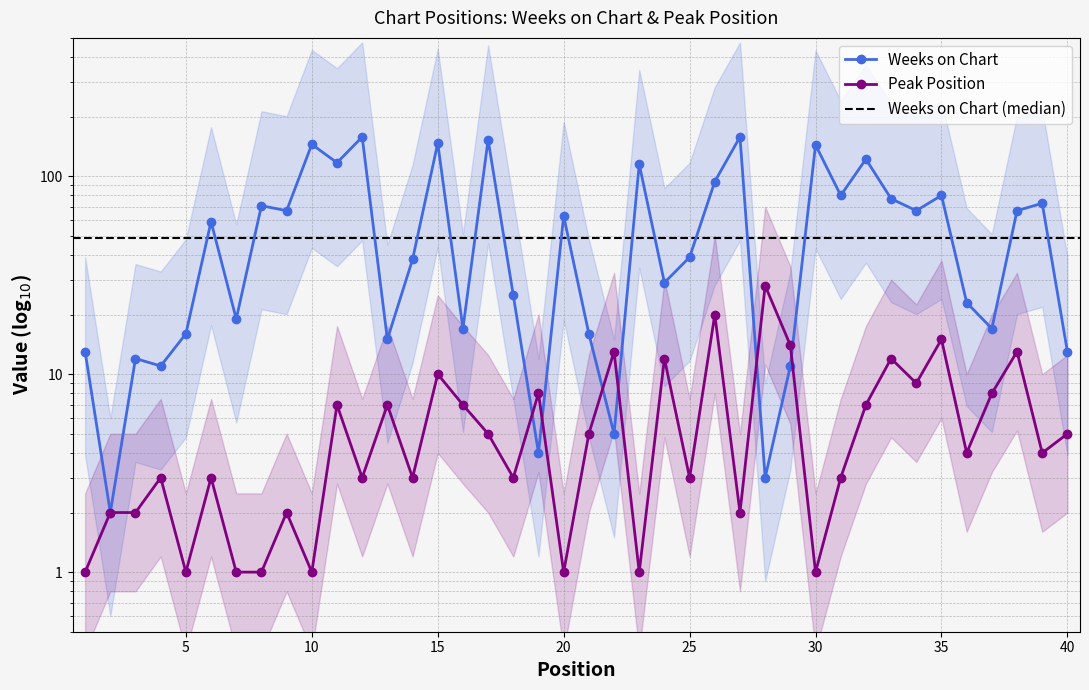

How many lines are shown in the chart?

2